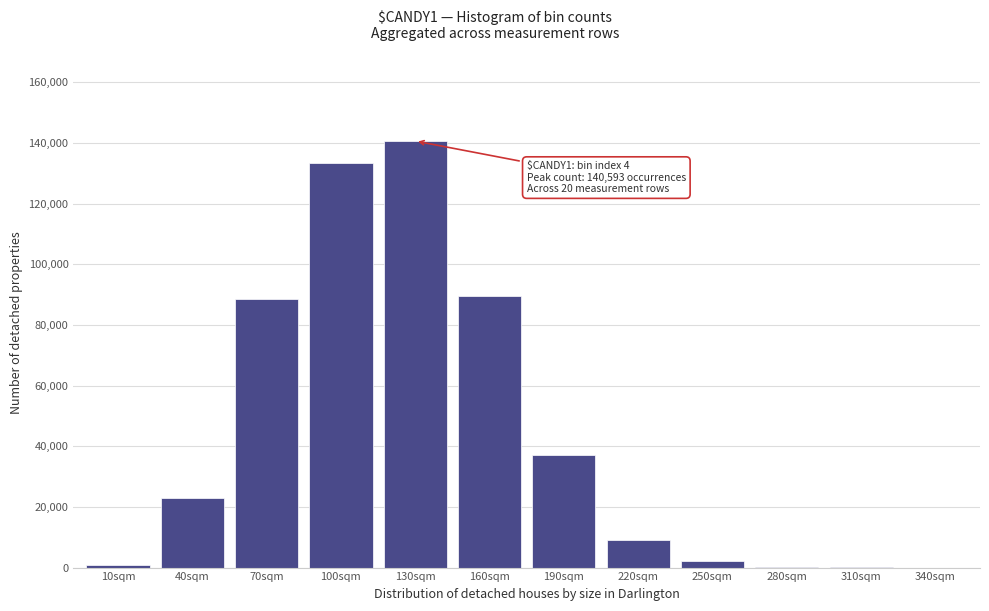

What is the sum of all values?

524253